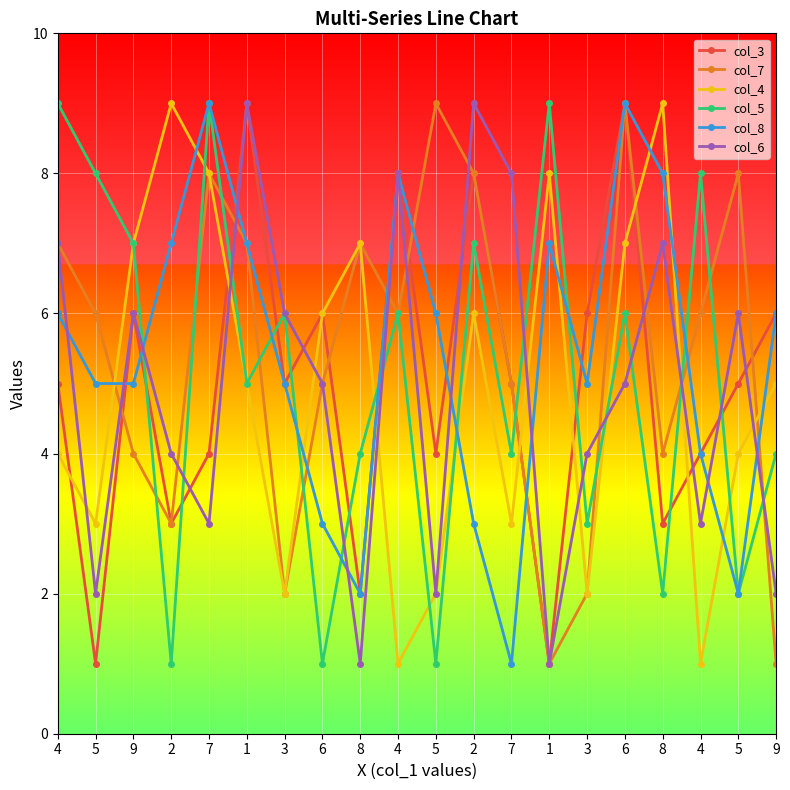

What are all the series names shown in the legend?

col_3, col_7, col_4, col_5, col_8, col_6